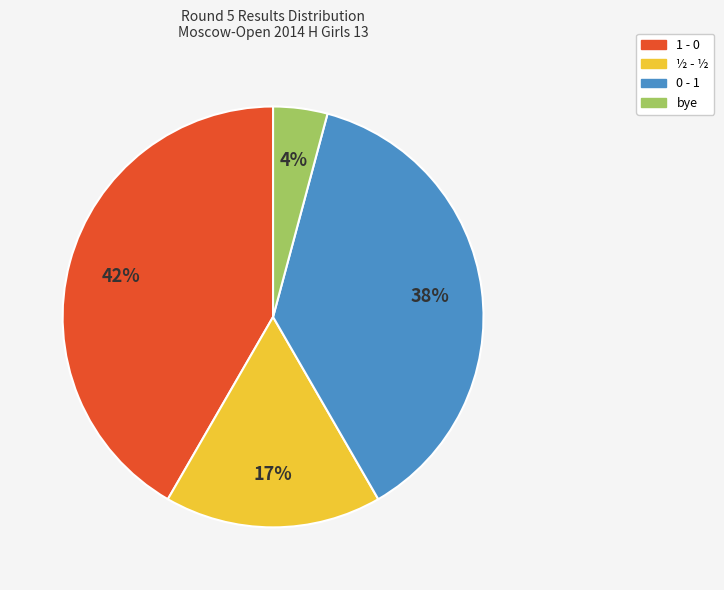

How many segments does this pie chart have?

4